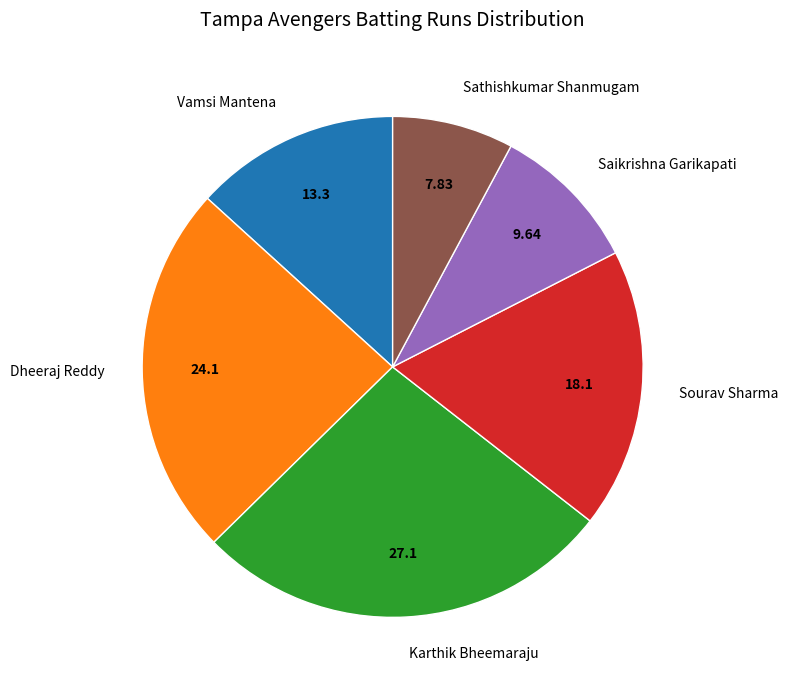

Rank the categories by value from lowest to highest.

Sathishkumar Shanmugam, Saikrishna Garikapati, Vamsi Mantena, Sourav Sharma, Dheeraj Reddy, Karthik Bheemaraju